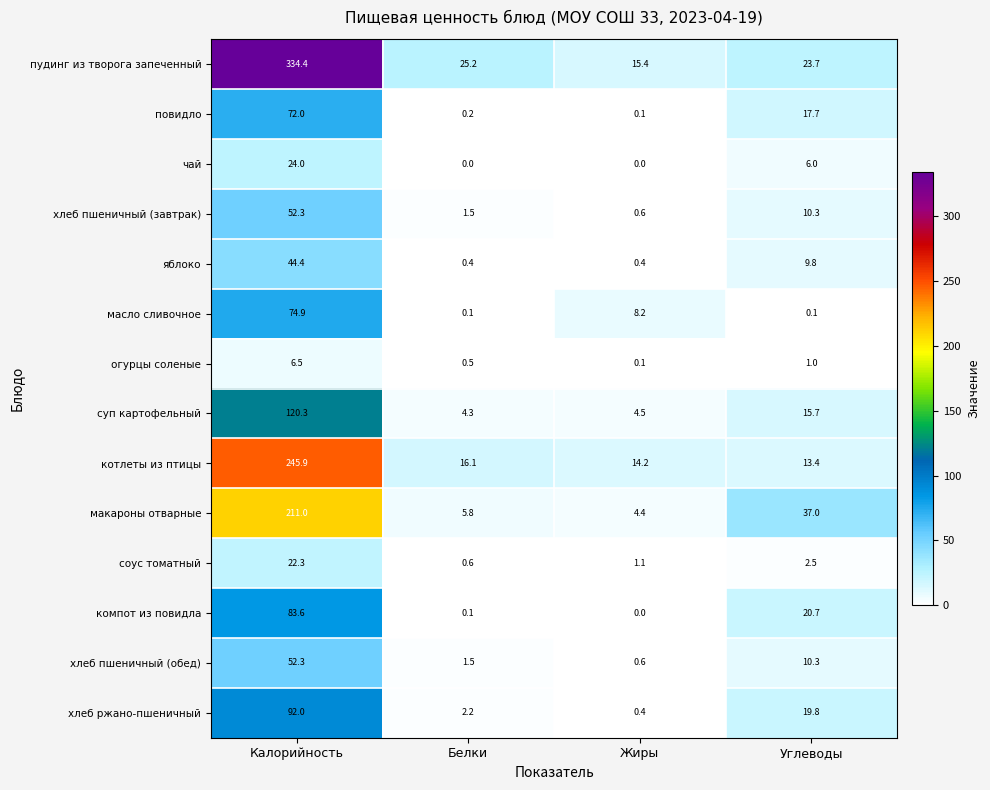

How many series are shown in this chart?

14